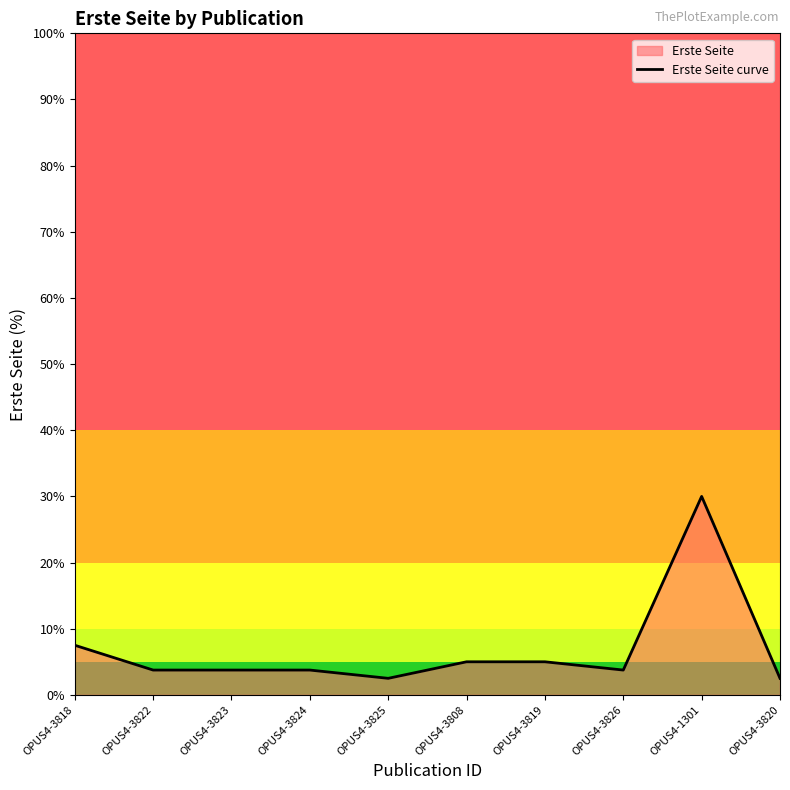

The value at OPUS4-3820 is 4.4. True or false?

False